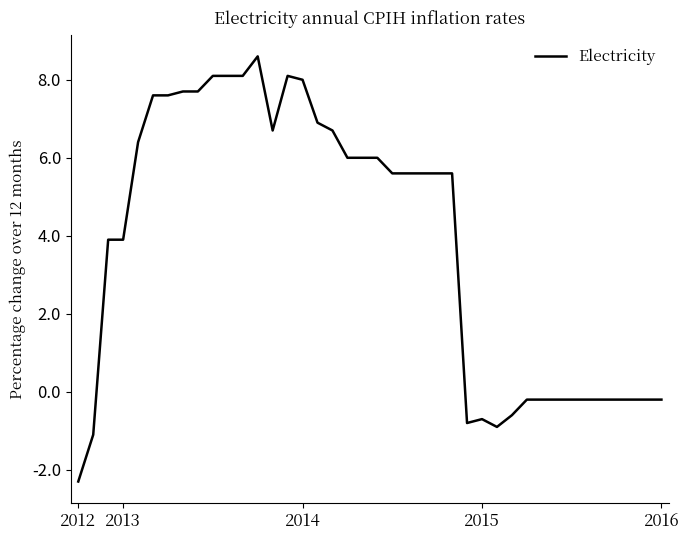

Count the number of categories in the chart.

40